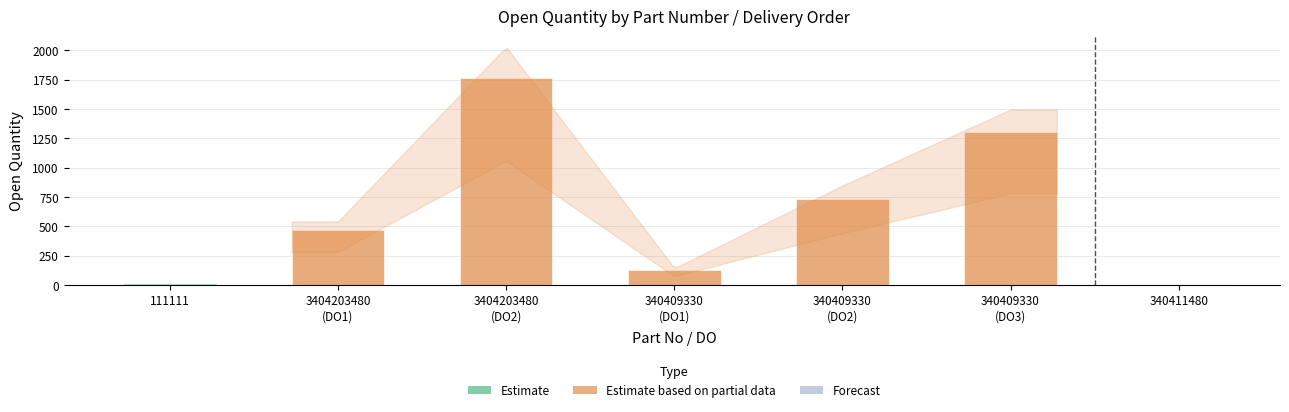

What is the maximum value shown in the chart?

1764